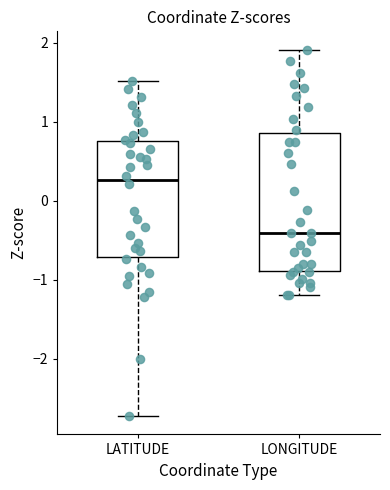

Reading left to right, read every box against the y-axis: the position of its median line, the range the box covers, and the ends of its whiskers. The values are not printed on the chart, so give them approximately, as read against the axis.

LATITUDE: median 0.3, box -0.7 to 0.8, whiskers -2.7 to 1.5
LONGITUDE: median -0.4, box -0.9 to 0.9, whiskers -1.2 to 1.9